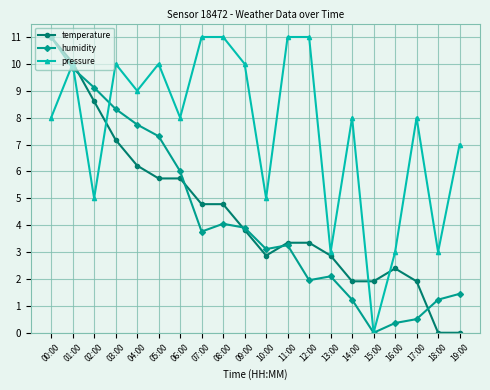

What are all the series names shown in the legend?

temperature, humidity, pressure